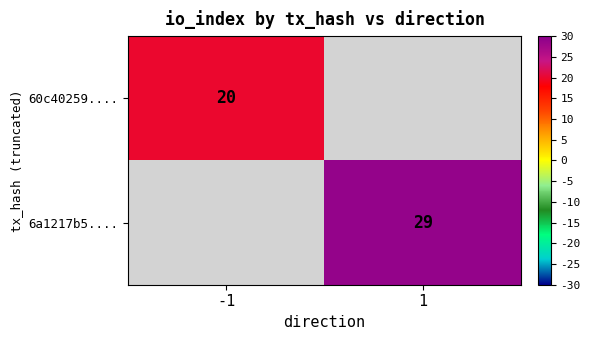

True or false: 60c40259.... has a value of 20 at -1.

True